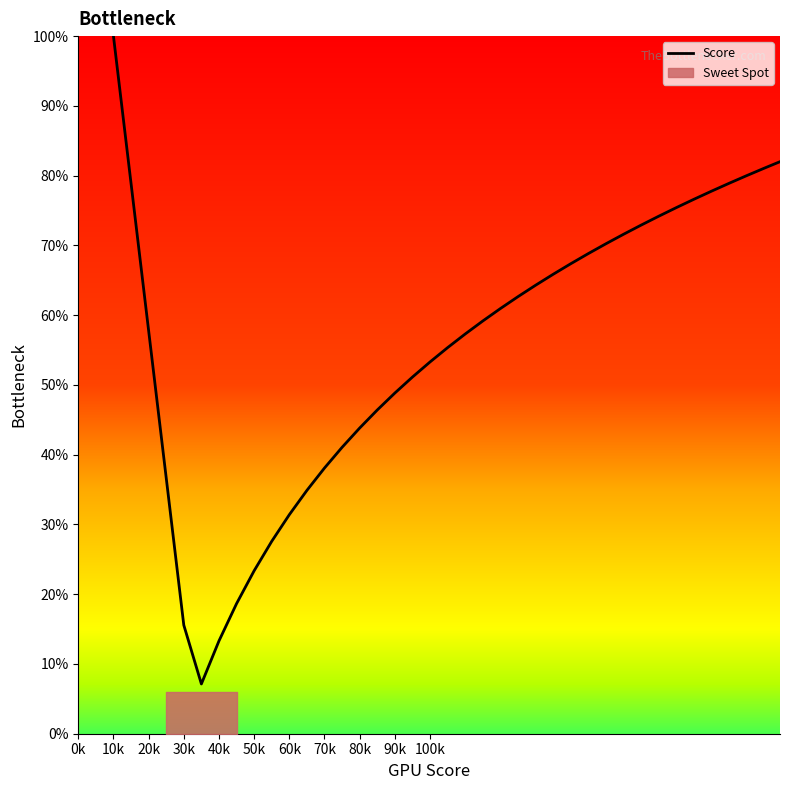

How many lines are shown in the chart?

1